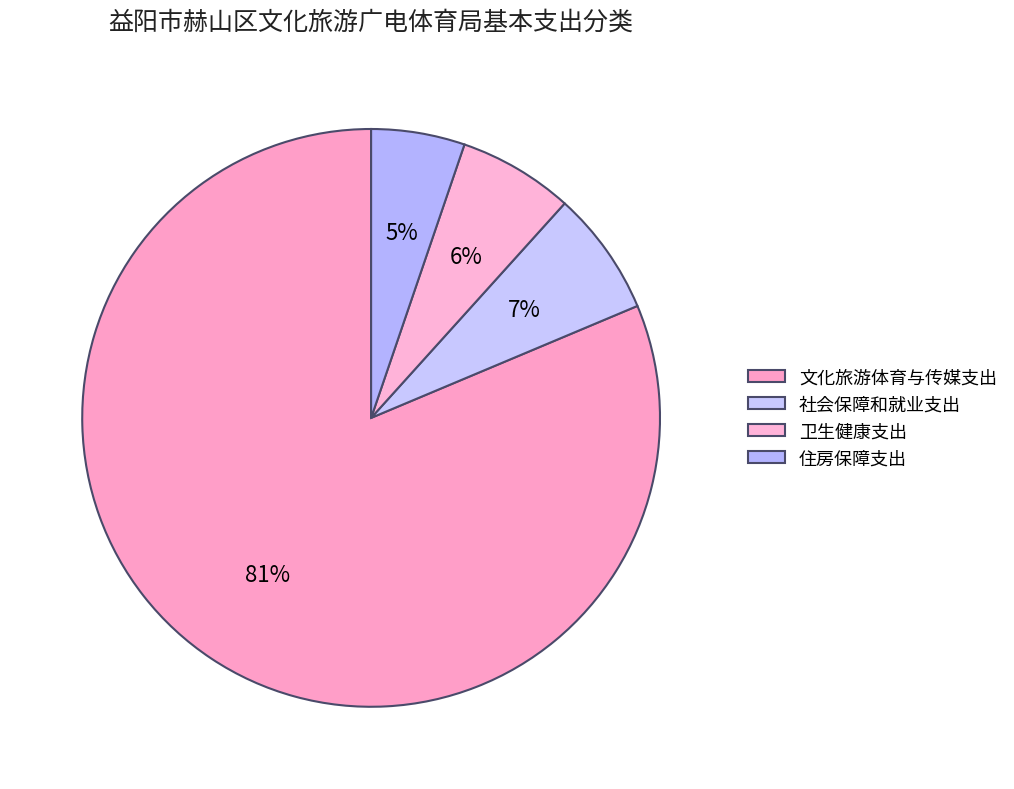

Count the number of slices in the pie.

4